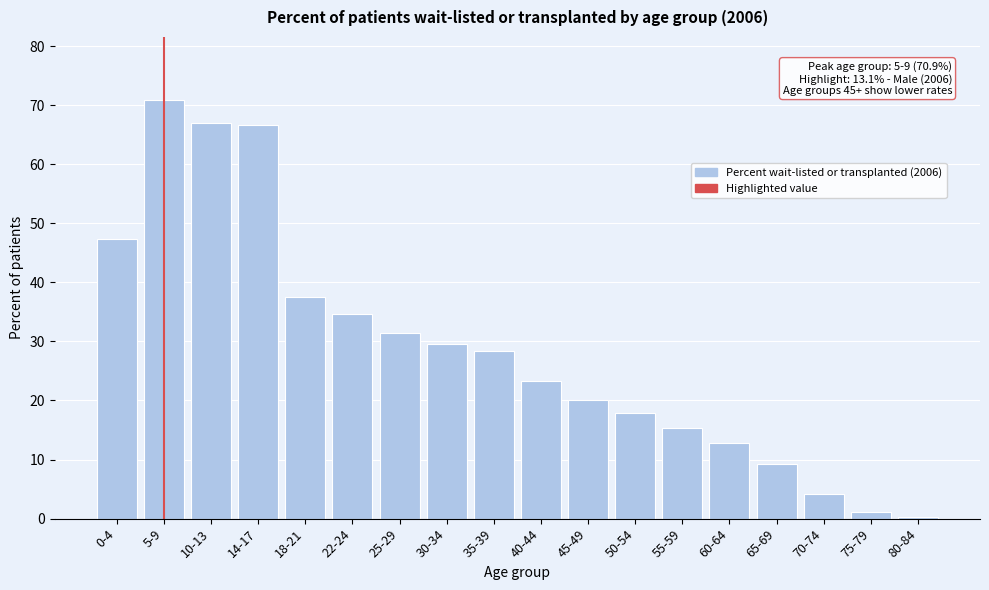

Which category has the highest value across all series?

5-9